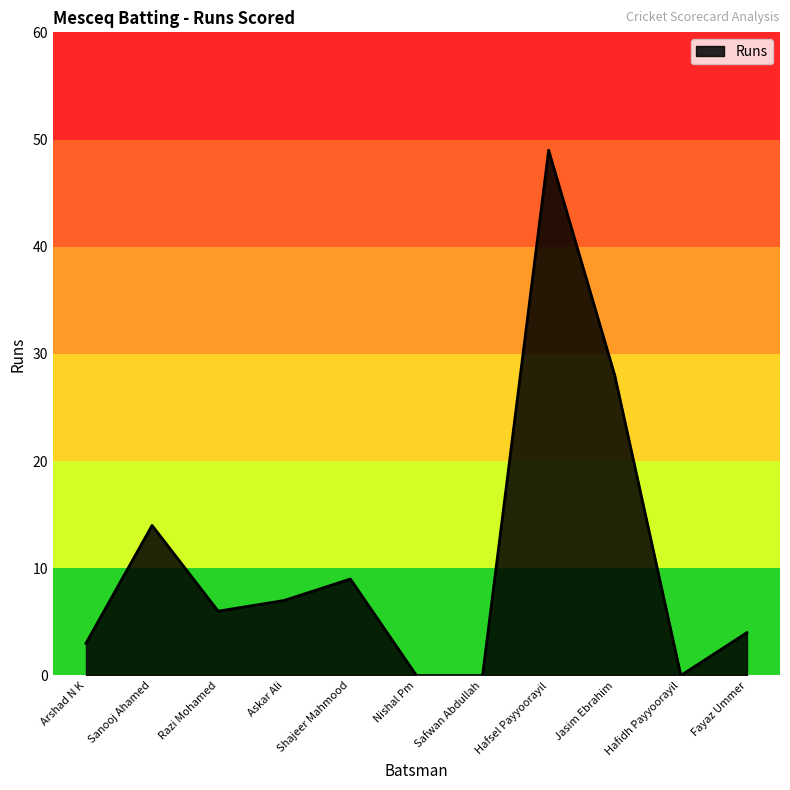

What position from the left is Jasim Ebrahim?

9